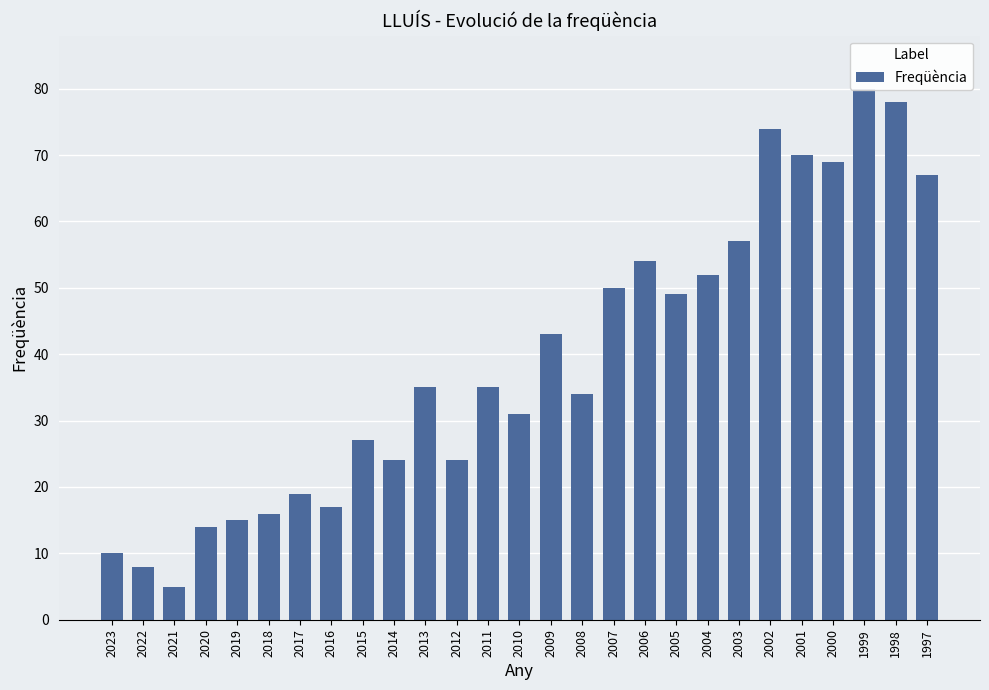

Rank the categories by value from lowest to highest.

2021, 2022, 2023, 2020, 2019, 2018, 2016, 2017, 2014, 2012, 2015, 2010, 2008, 2013, 2011, 2009, 2005, 2007, 2004, 2006, 2003, 1997, 2000, 2001, 2002, 1998, 1999